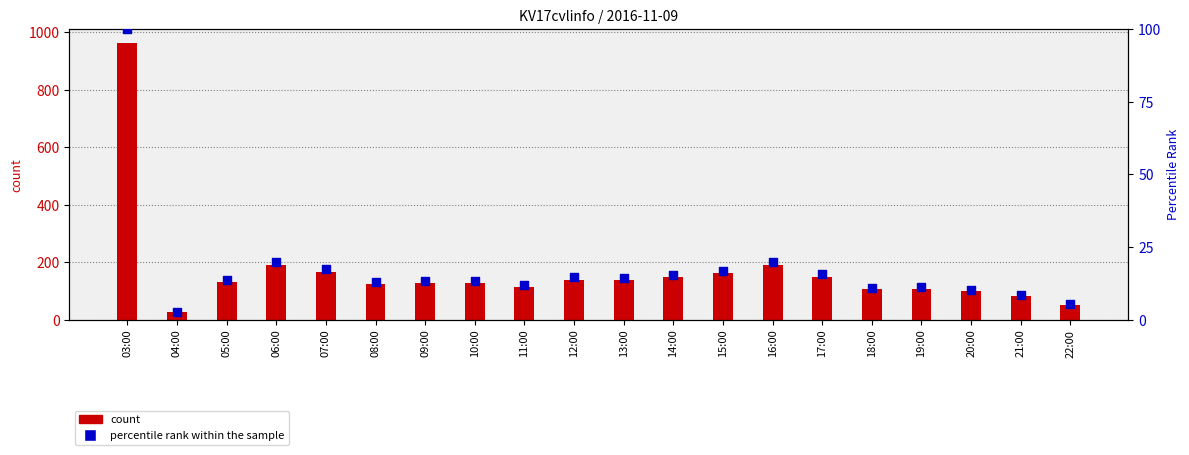

At which category is the sum across all series the highest?

03:00